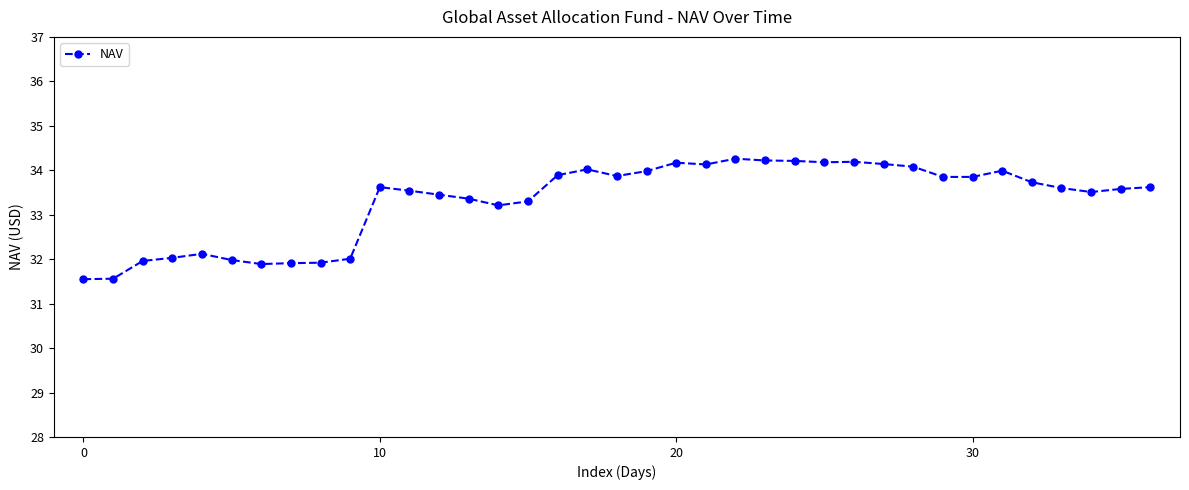

How many lines are shown in the chart?

1